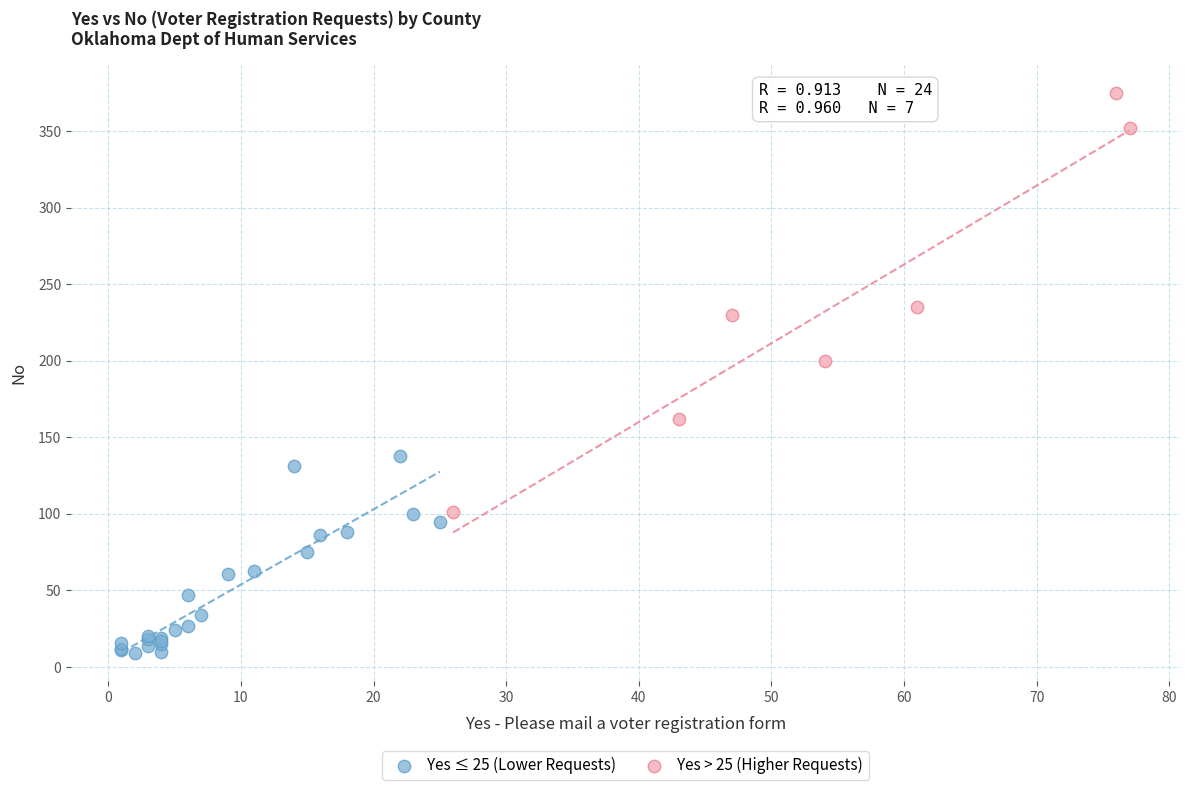

Which series reaches the maximum Y coordinate?

Yes > 25 (Higher Requests)